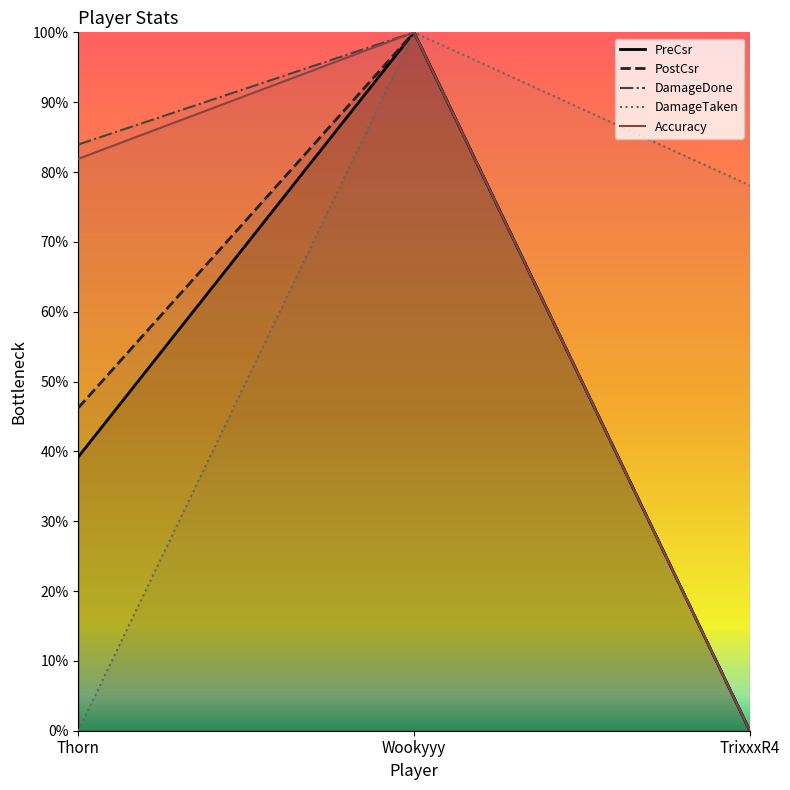

Which series has the largest range (max minus min)?

PreCsr